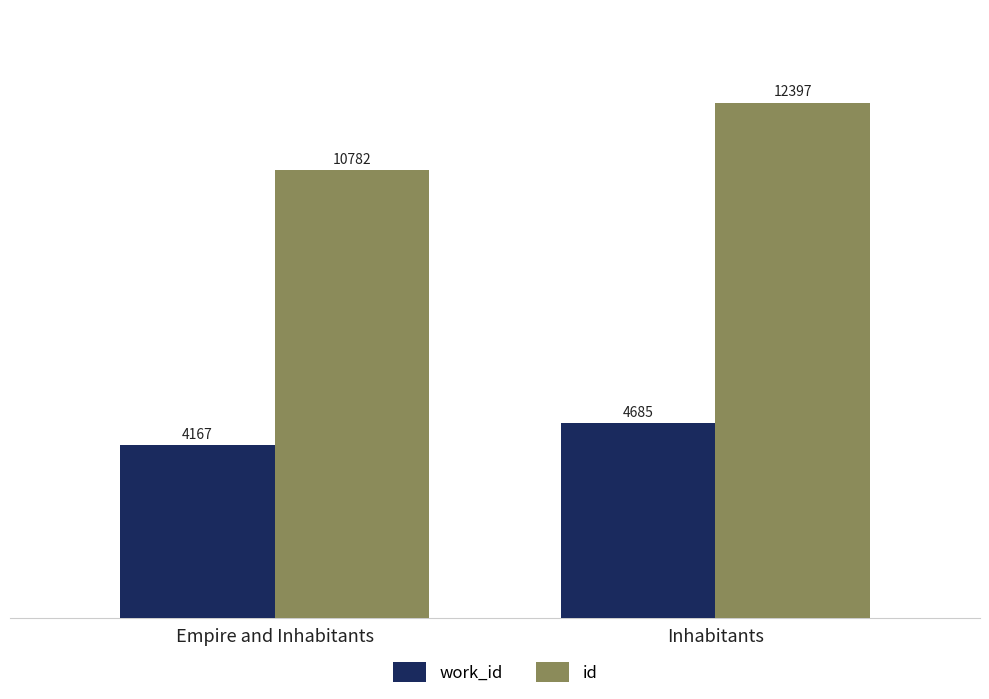

How many bars are there in each group?

2